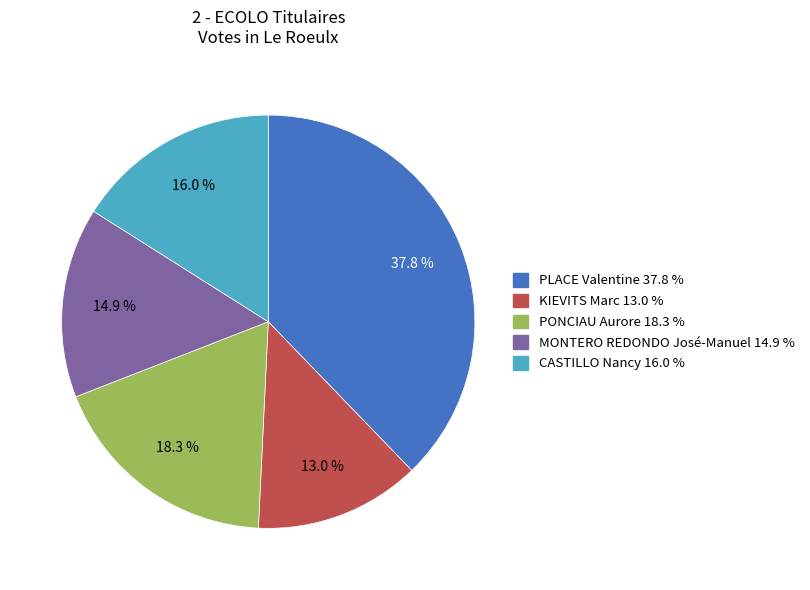

Is PLACE Valentine the majority of the pie?

No